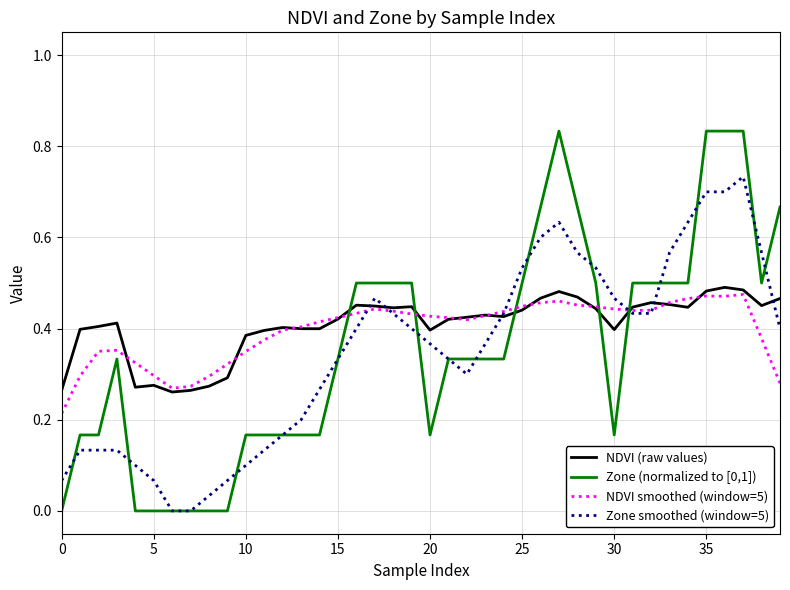

True or false: NDVI smoothed (window=5) has more than 1 interior local peaks.

True